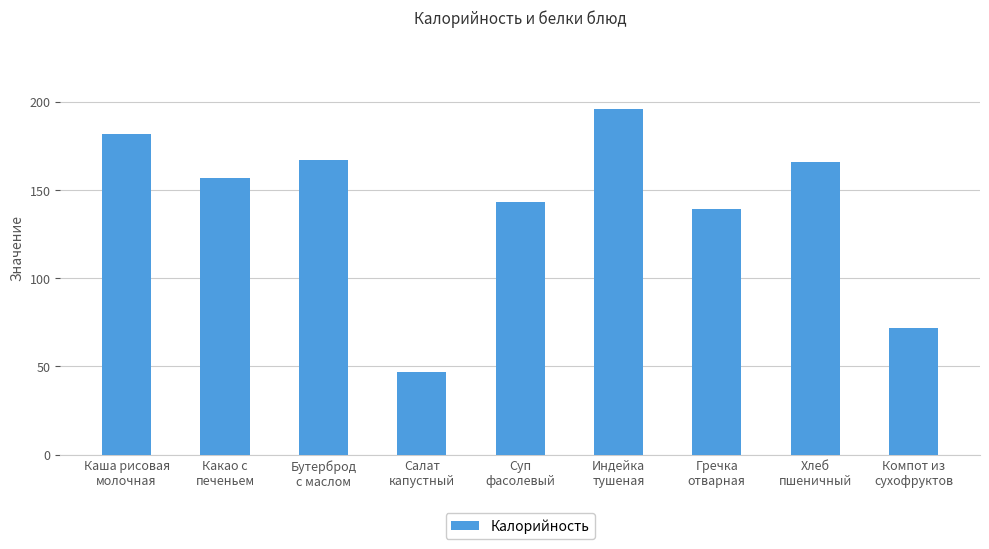

What is the label of the 7th bar from the left?

Гречка
отварная